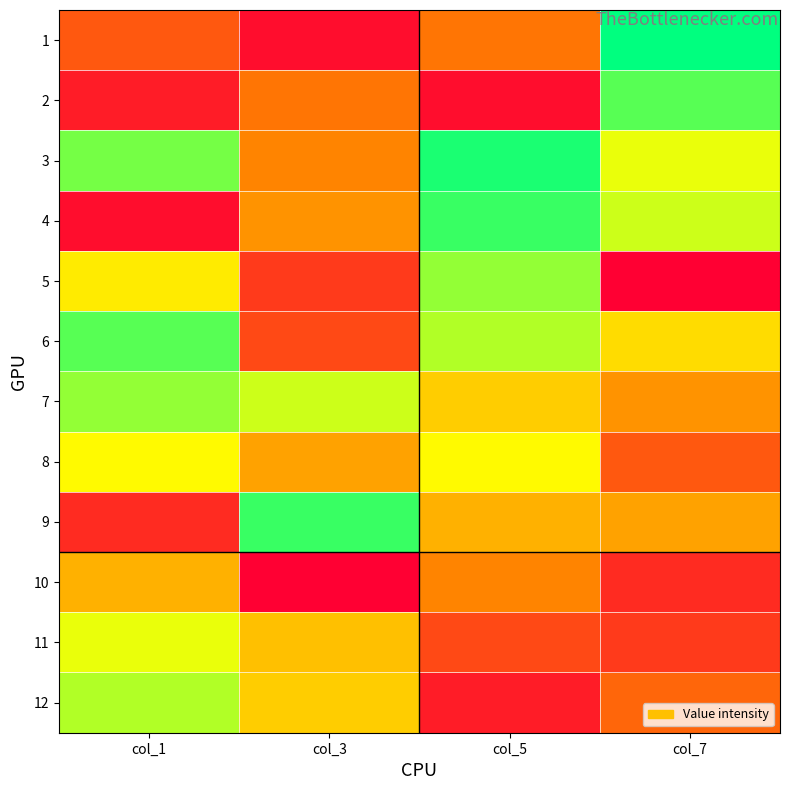

Reading left to right, transcribe all the data shown in this chart.

1: col_1=6	col_3=1	col_5=8	col_7=26
2: col_1=2	col_3=8	col_5=1	col_7=23
3: col_1=22	col_3=9	col_5=25	col_7=18
4: col_1=1	col_3=10	col_5=24	col_7=19
5: col_1=16	col_3=4	col_5=21	col_7=0
6: col_1=23	col_3=5	col_5=20	col_7=15
7: col_1=21	col_3=19	col_5=14	col_7=10
8: col_1=17	col_3=11	col_5=17	col_7=6
9: col_1=3	col_3=24	col_5=12	col_7=11
10: col_1=12	col_3=0	col_5=9	col_7=3
11: col_1=18	col_3=13	col_5=5	col_7=4
12: col_1=20	col_3=14	col_5=2	col_7=7